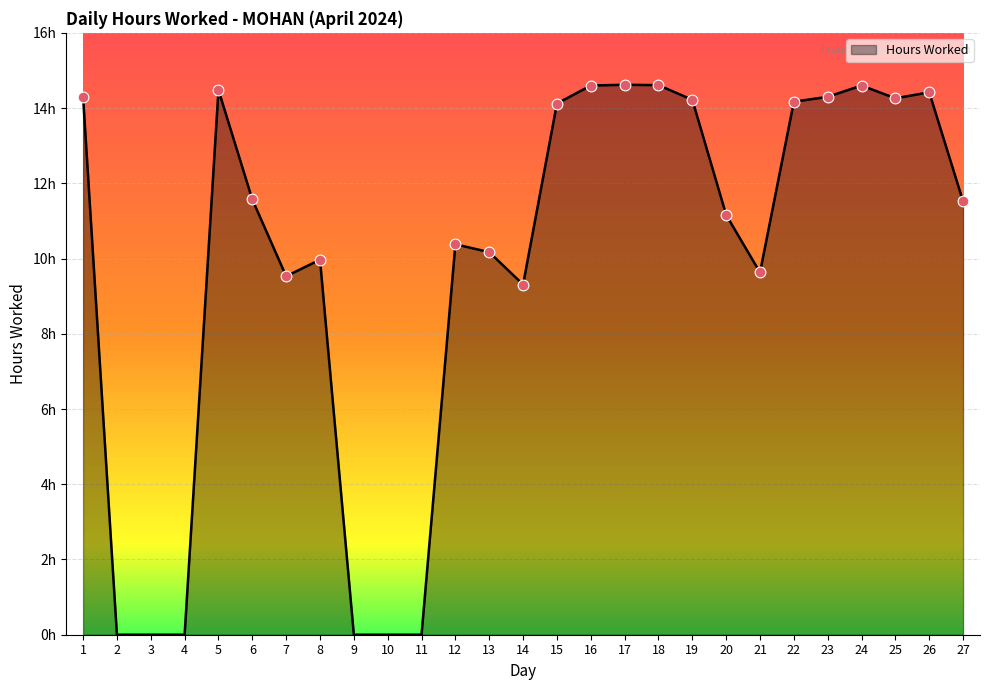

What is the change in value from 2 to 6?

+11.6